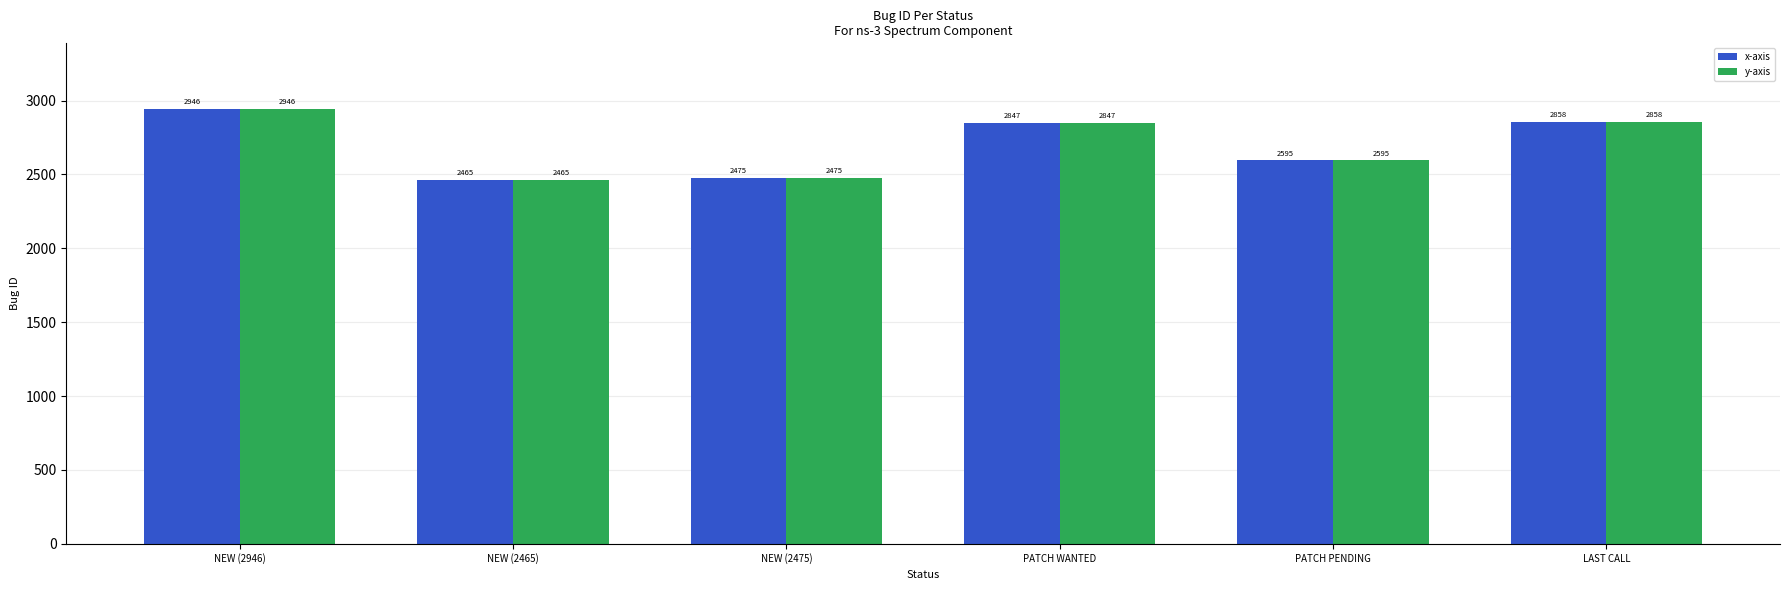

What is the label of the 5th bar from the right?

NEW (2465)